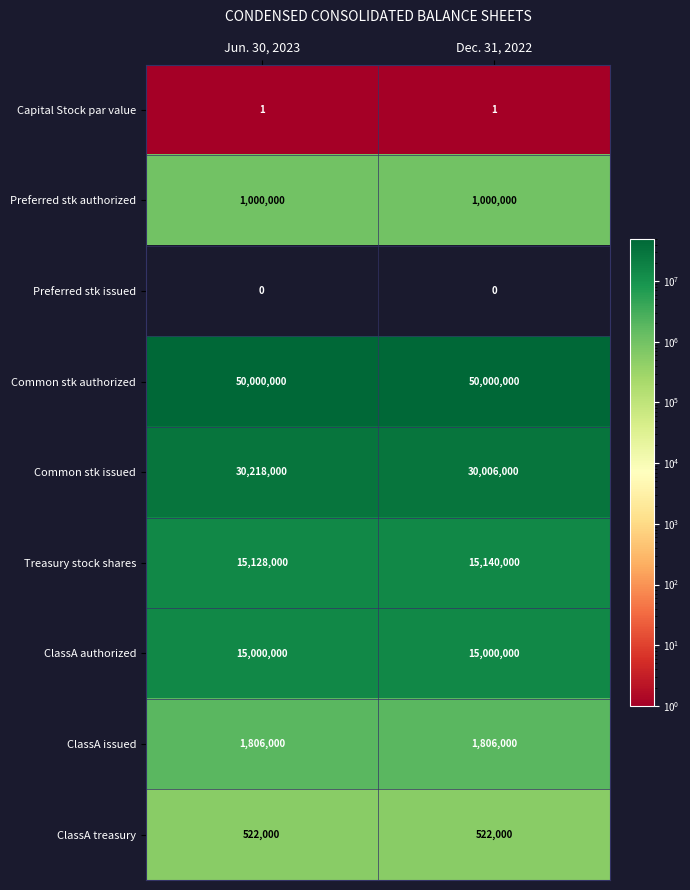

Rank the series by their maximum value, from lowest to highest.

Preferred stk issued, Capital Stock par value, ClassA treasury, Preferred stk authorized, ClassA issued, ClassA authorized, Treasury stock shares, Common stk issued, Common stk authorized